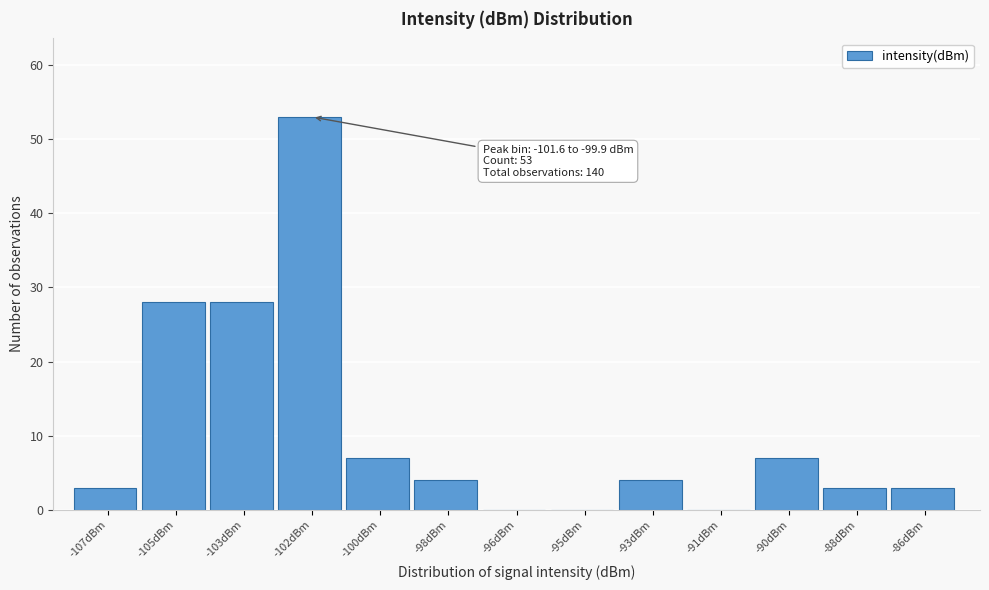

Reading left to right, list all the values displayed in this chart.

-107dBm=3	-105dBm=28	-103dBm=28	-102dBm=53	-100dBm=7	-98dBm=4	-96dBm=0	-95dBm=0	-93dBm=4	-91dBm=0	-90dBm=7	-88dBm=3	-86dBm=3